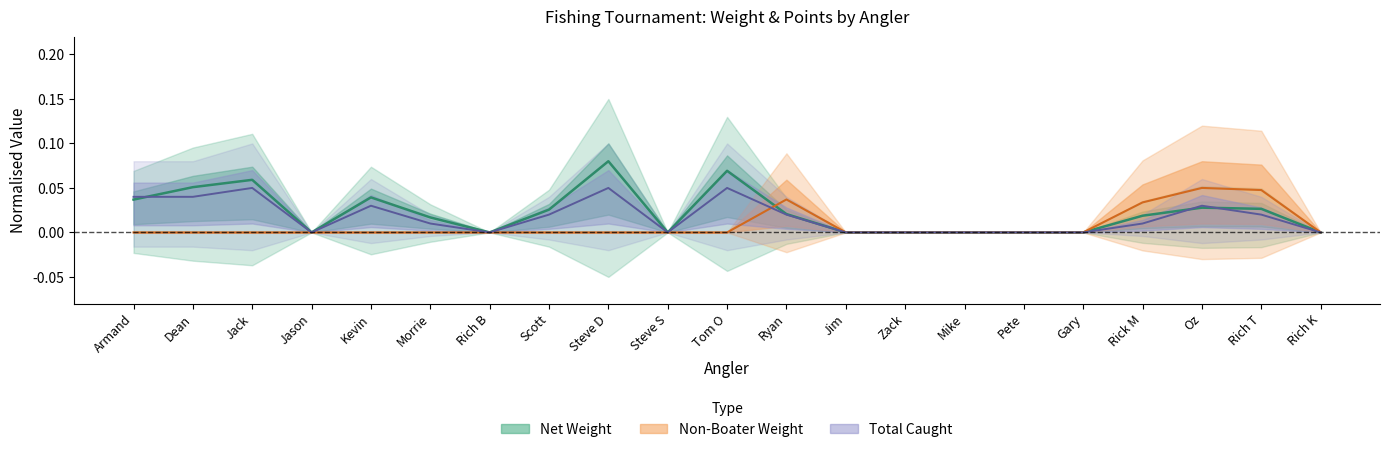

What is the value of the Total Caught point at the 3rd from the left?

0.1